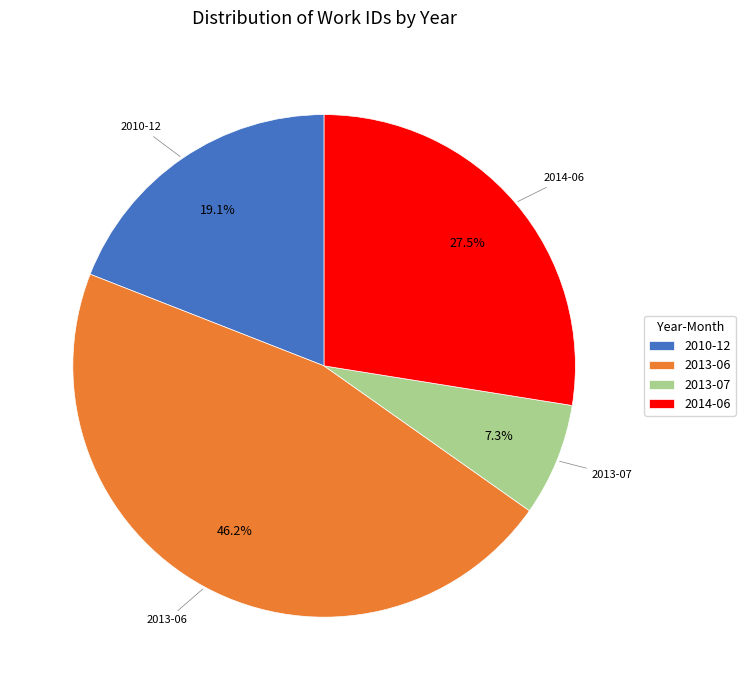

Which slice is the largest?

2013-06